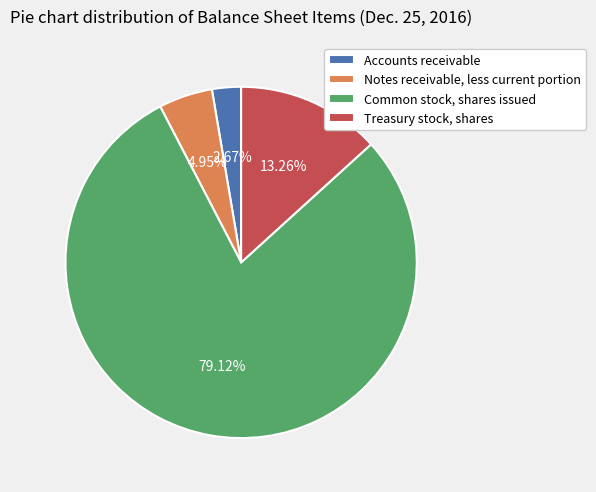

How much of the chart is everything except Accounts receivable?

97.3%